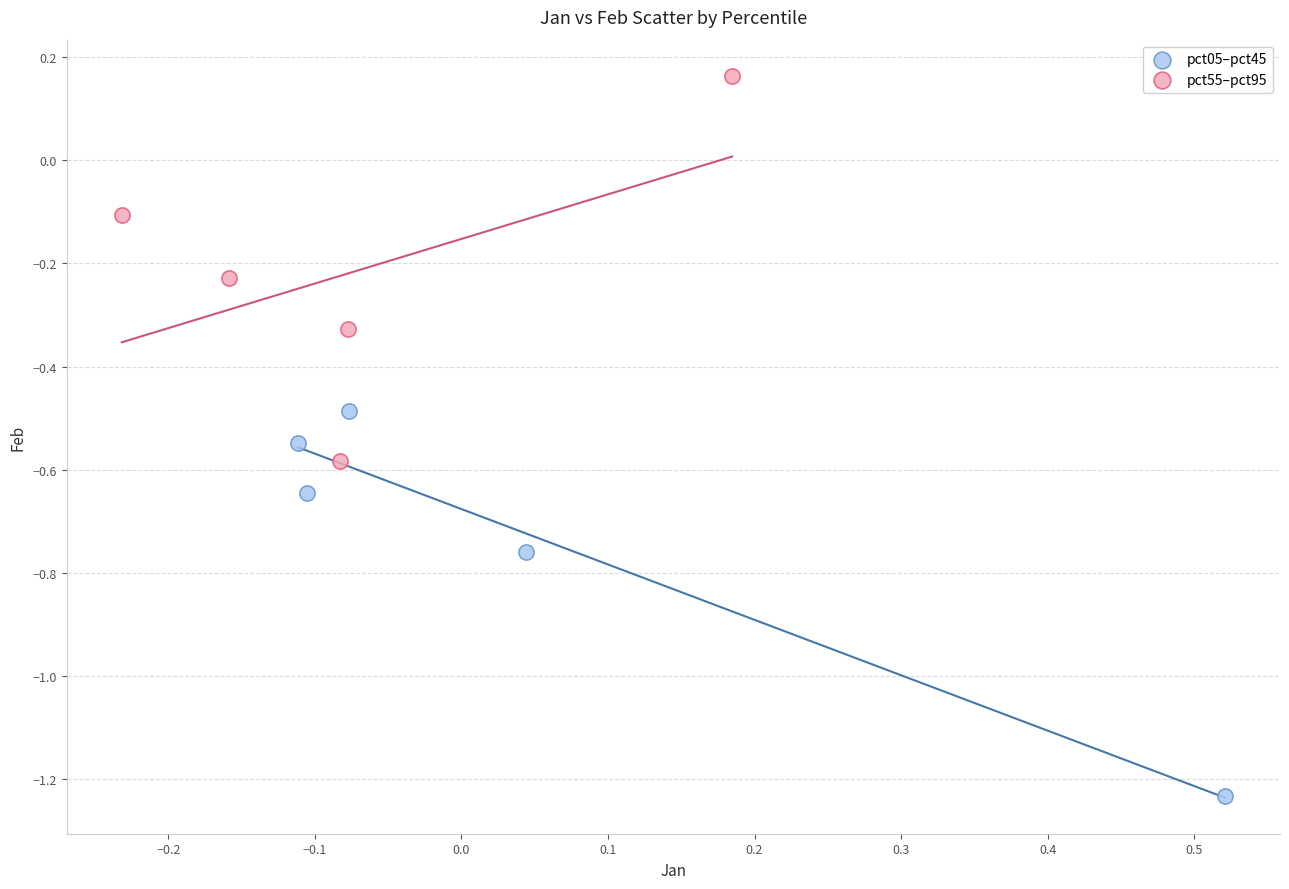

Which series has the largest Y range (max minus min)?

pct05–pct45